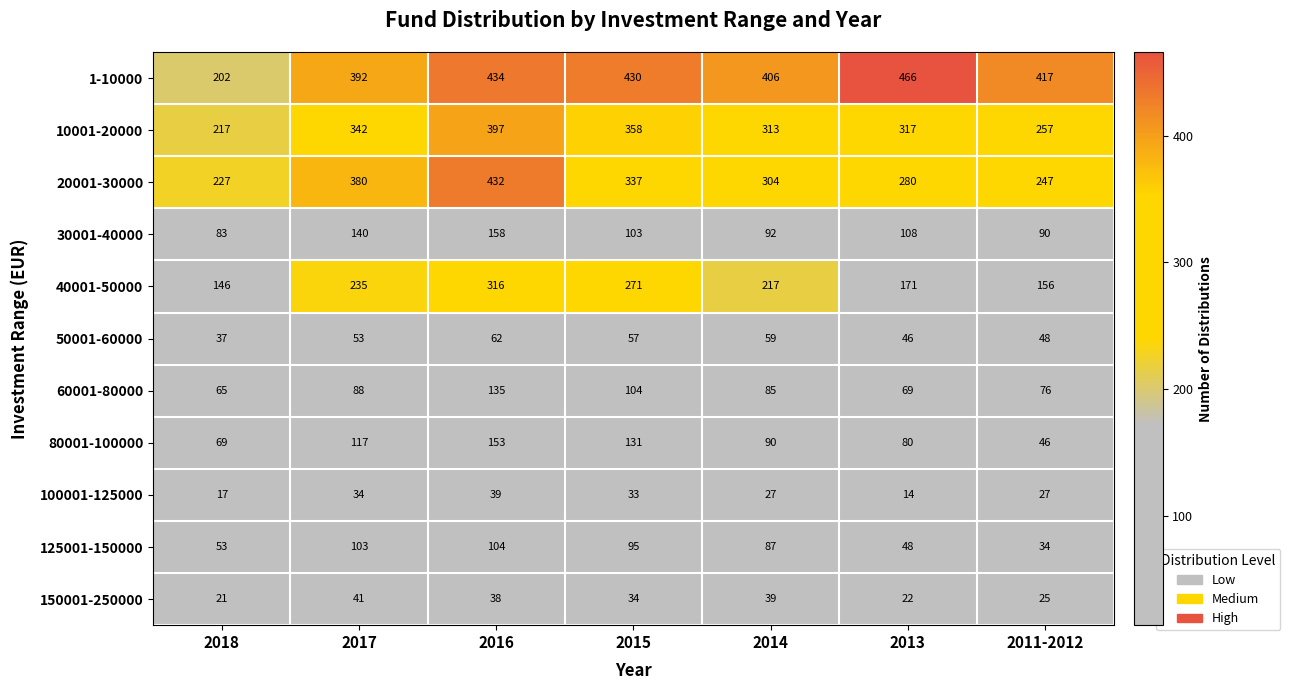

What is the total value across all series at 2013?

1621